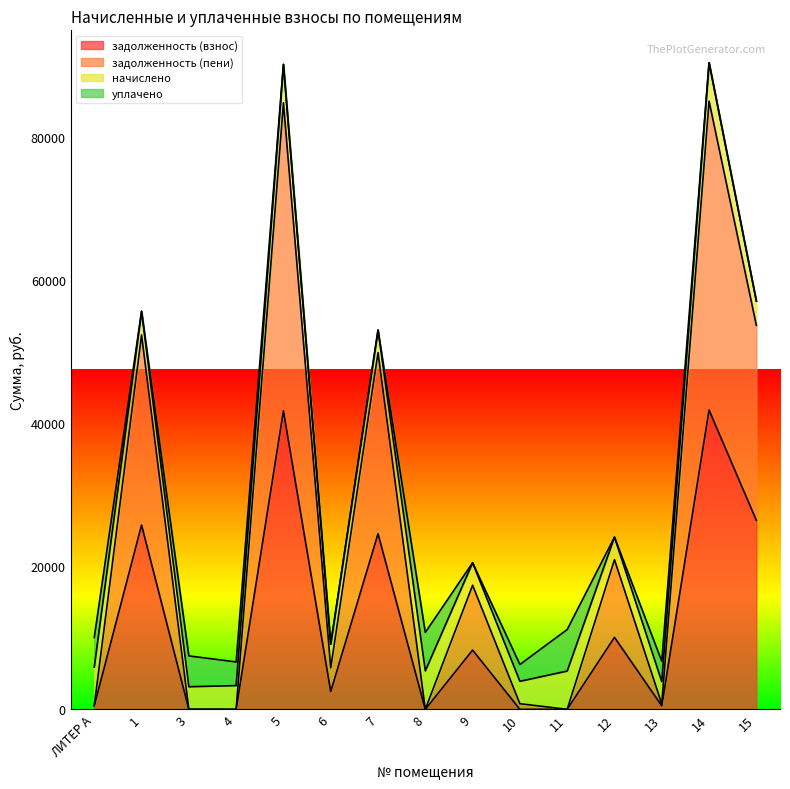

How many data points in задолженность (пени) are above 5805?

8